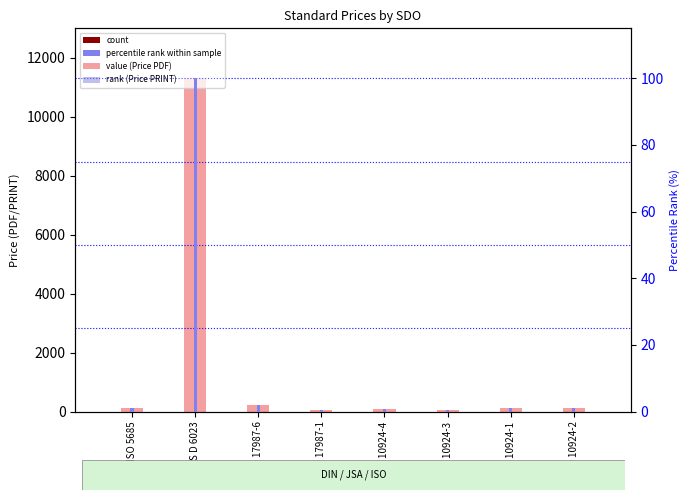

Which has a higher value, ISO 10924-1 or ISO 10924-3?

ISO 10924-1